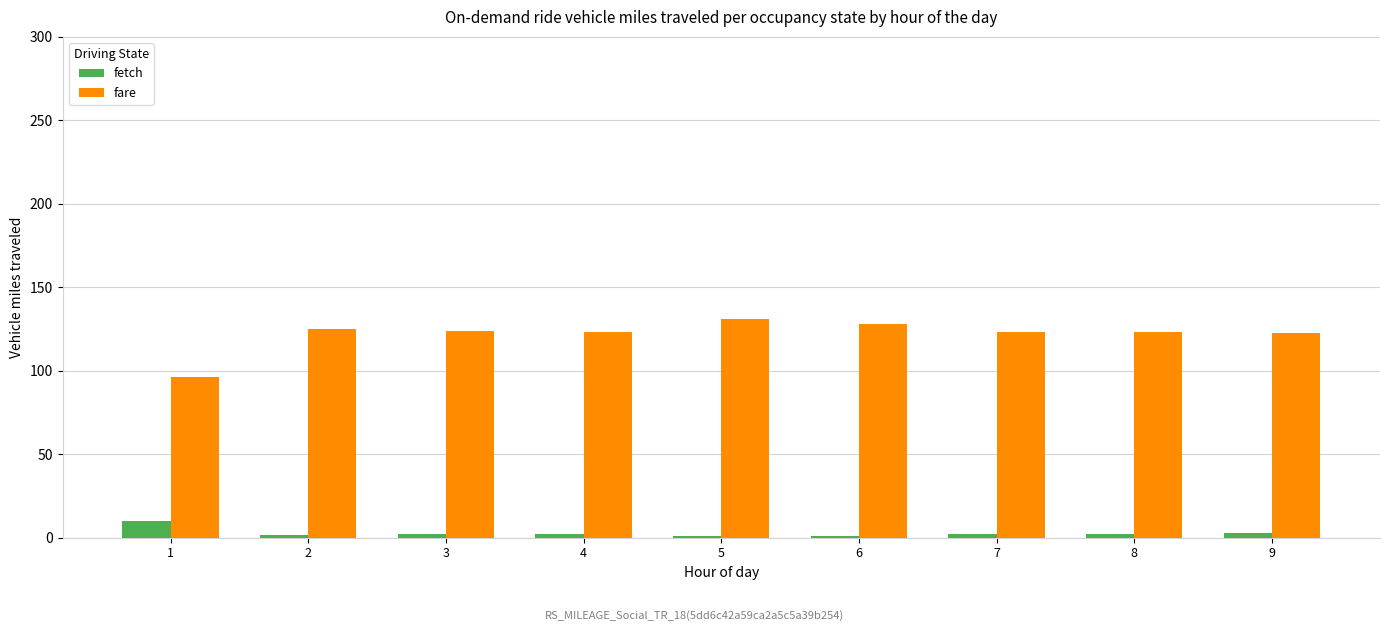

What is the total value across all series at 1?

105.8